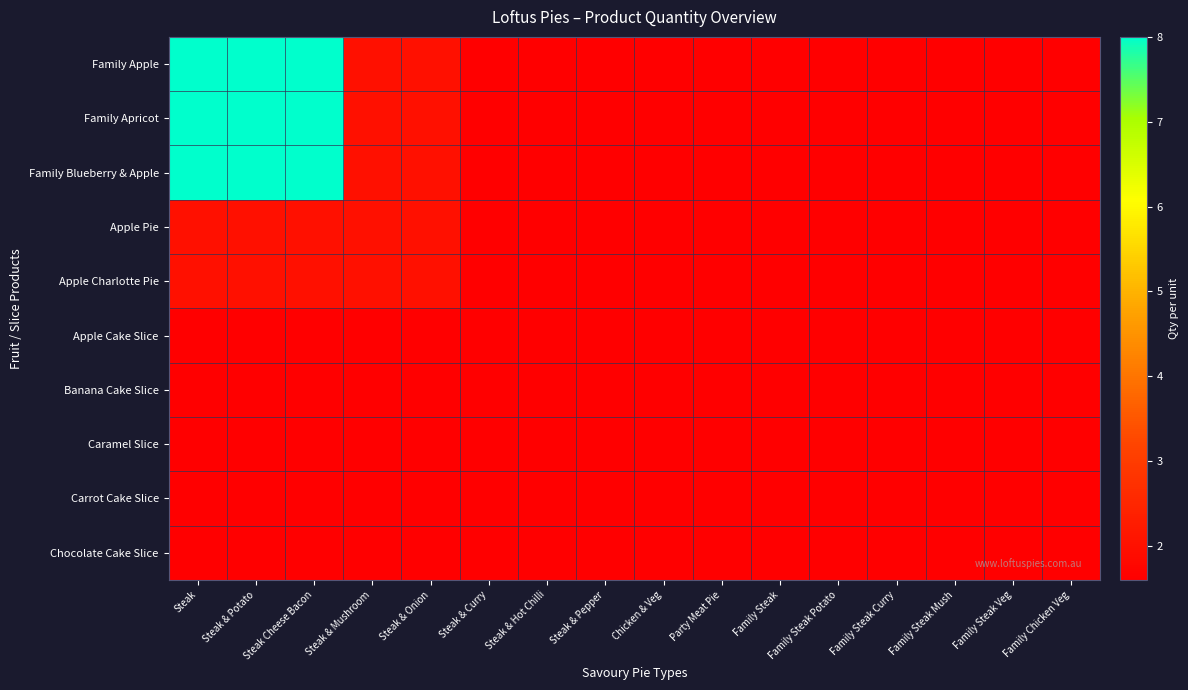

At which category is the sum across all series the highest?

Steak